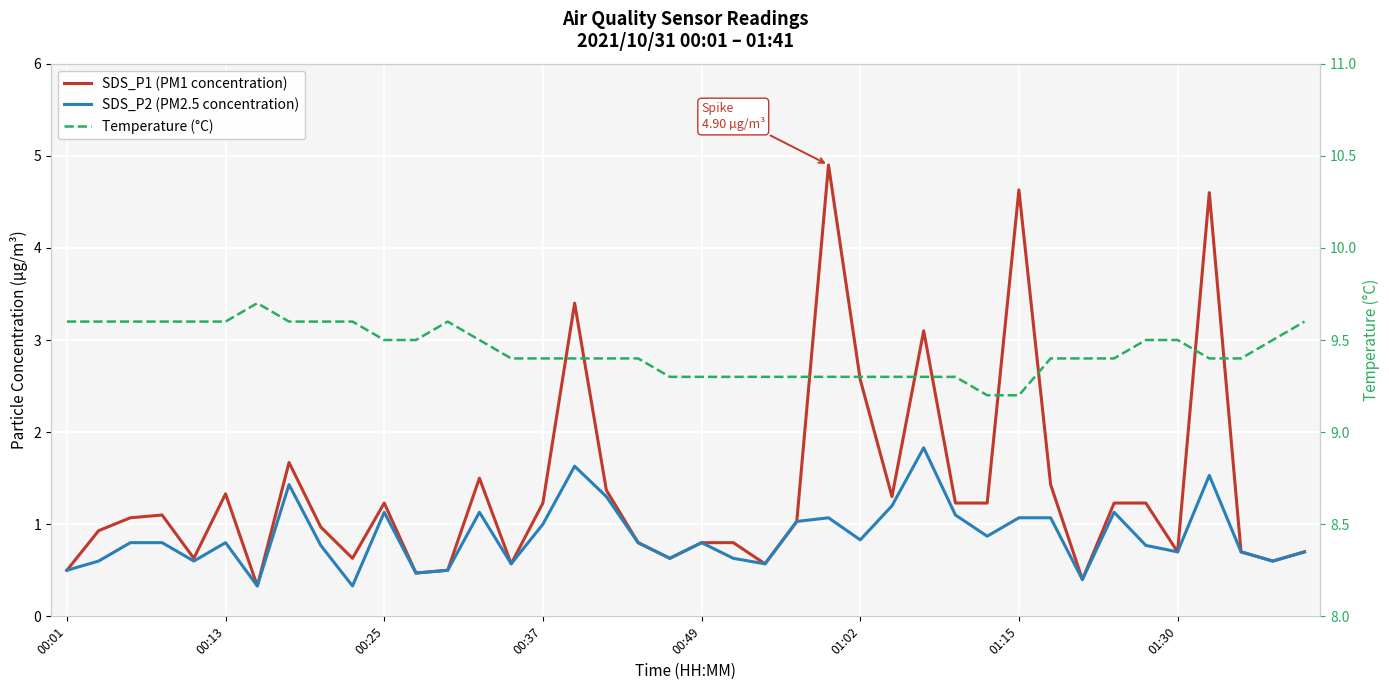

Reading left to right, what are all the values shown in this chart?

SDS_P1 (PM1 concentration): 0.5	0.9	1.1	1.1	0.6	1.3	0.3	1.7	1.0	0.6	1.2	0.5	0.5	1.5	0.6	1.2	3.4	1.4	0.8	0.6	0.8	0.8	0.6	1.0	4.9	2.6	1.3	3.1	1.2	1.2	4.6	1.4	0.4	1.2	1.2	0.7	4.6	0.7	0.6	0.7
SDS_P2 (PM2.5 concentration): 0.5	0.6	0.8	0.8	0.6	0.8	0.3	1.4	0.8	0.3	1.1	0.5	0.5	1.1	0.6	1.0	1.6	1.3	0.8	0.6	0.8	0.6	0.6	1.0	1.1	0.8	1.2	1.8	1.1	0.9	1.1	1.1	0.4	1.1	0.8	0.7	1.5	0.7	0.6	0.7
Temperature (°C): 9.6	9.6	9.6	9.6	9.6	9.6	9.7	9.6	9.6	9.6	9.5	9.5	9.6	9.5	9.4	9.4	9.4	9.4	9.4	9.3	9.3	9.3	9.3	9.3	9.3	9.3	9.3	9.3	9.3	9.2	9.2	9.4	9.4	9.4	9.5	9.5	9.4	9.4	9.5	9.6